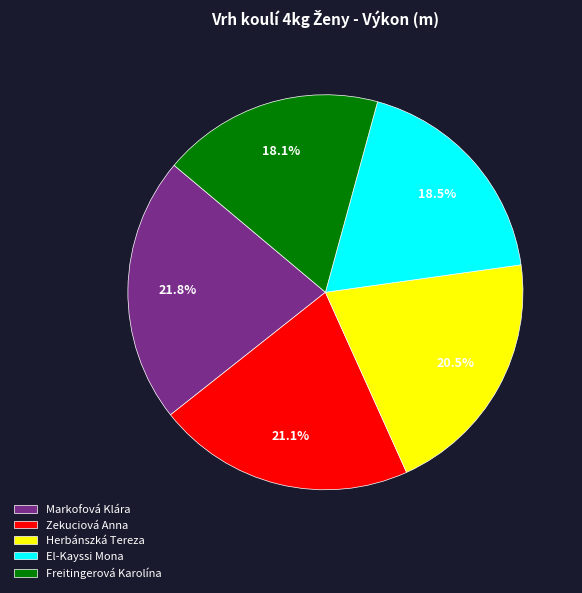

Which slice is the largest?

Markofová Klára